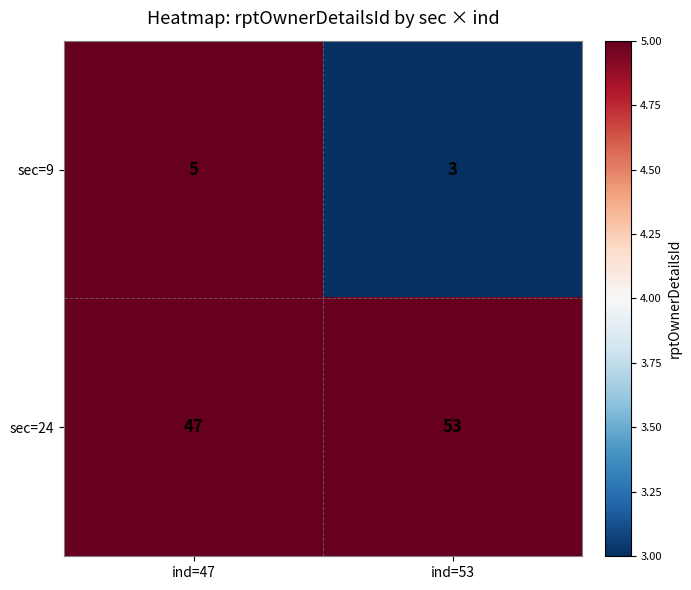

What is the sum of all sec=9 values?

8